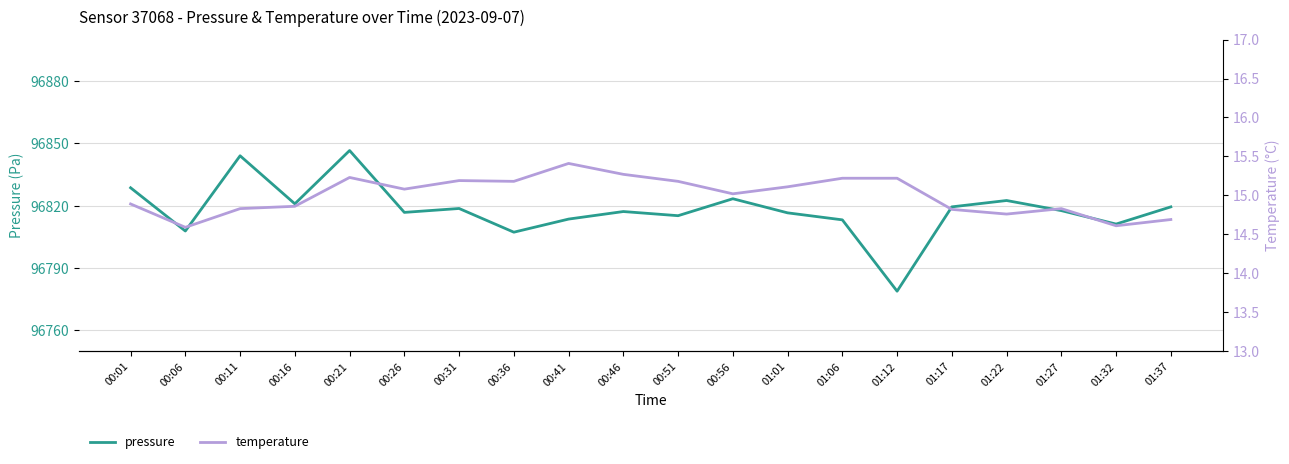

What are all the series names shown in the legend?

pressure, temperature